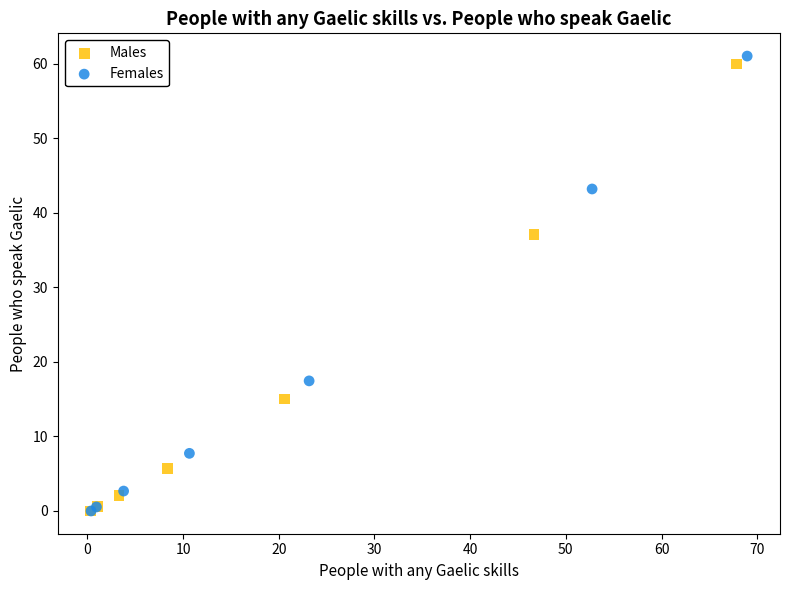

Which series has the widest spread of Y values?

Females